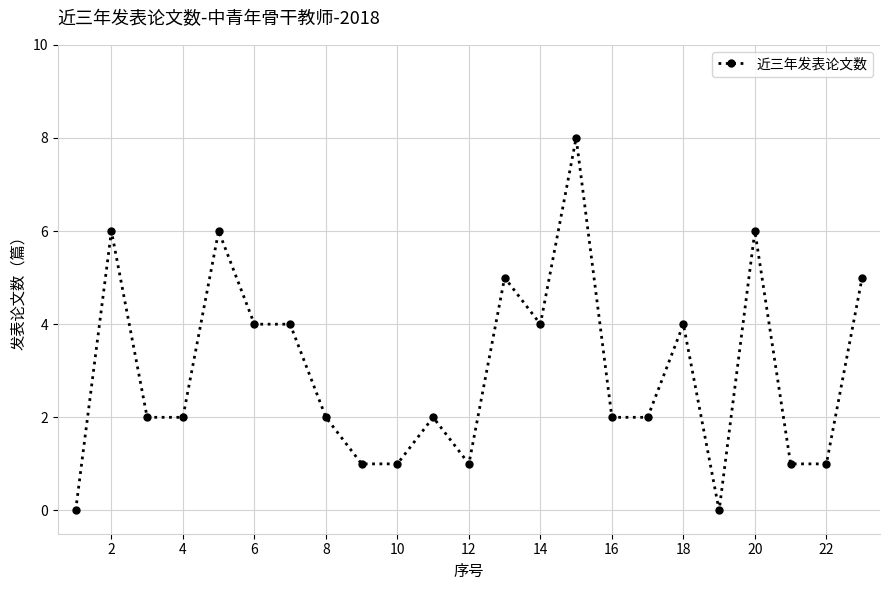

What is the maximum value shown in the chart?

8